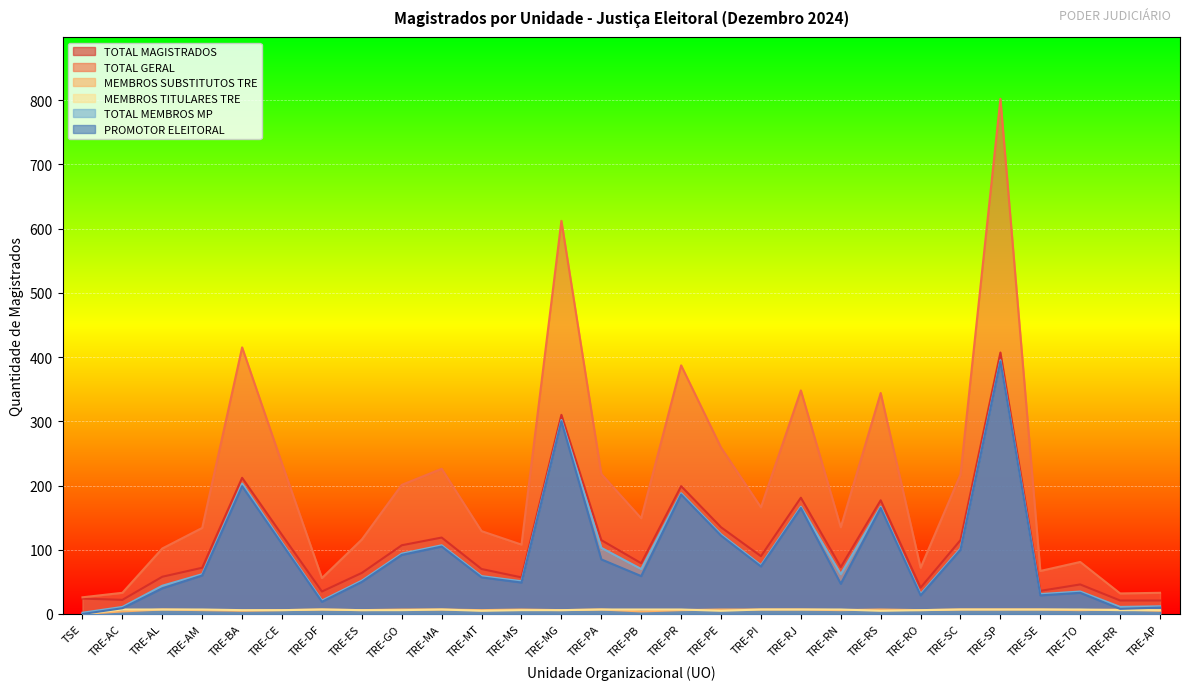

How many categories are shown in the chart?

28